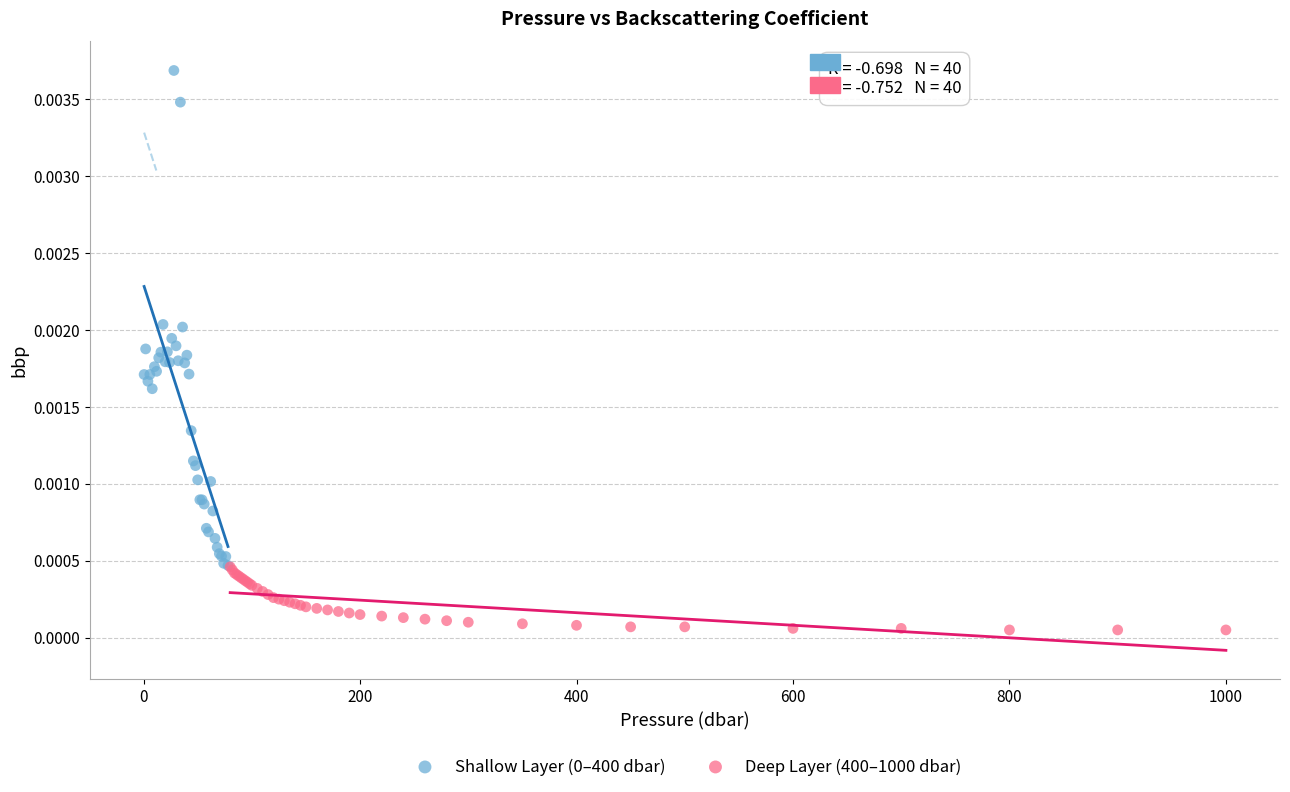

Which series contains the lowest Y value?

Deep Layer (400–1000 dbar)